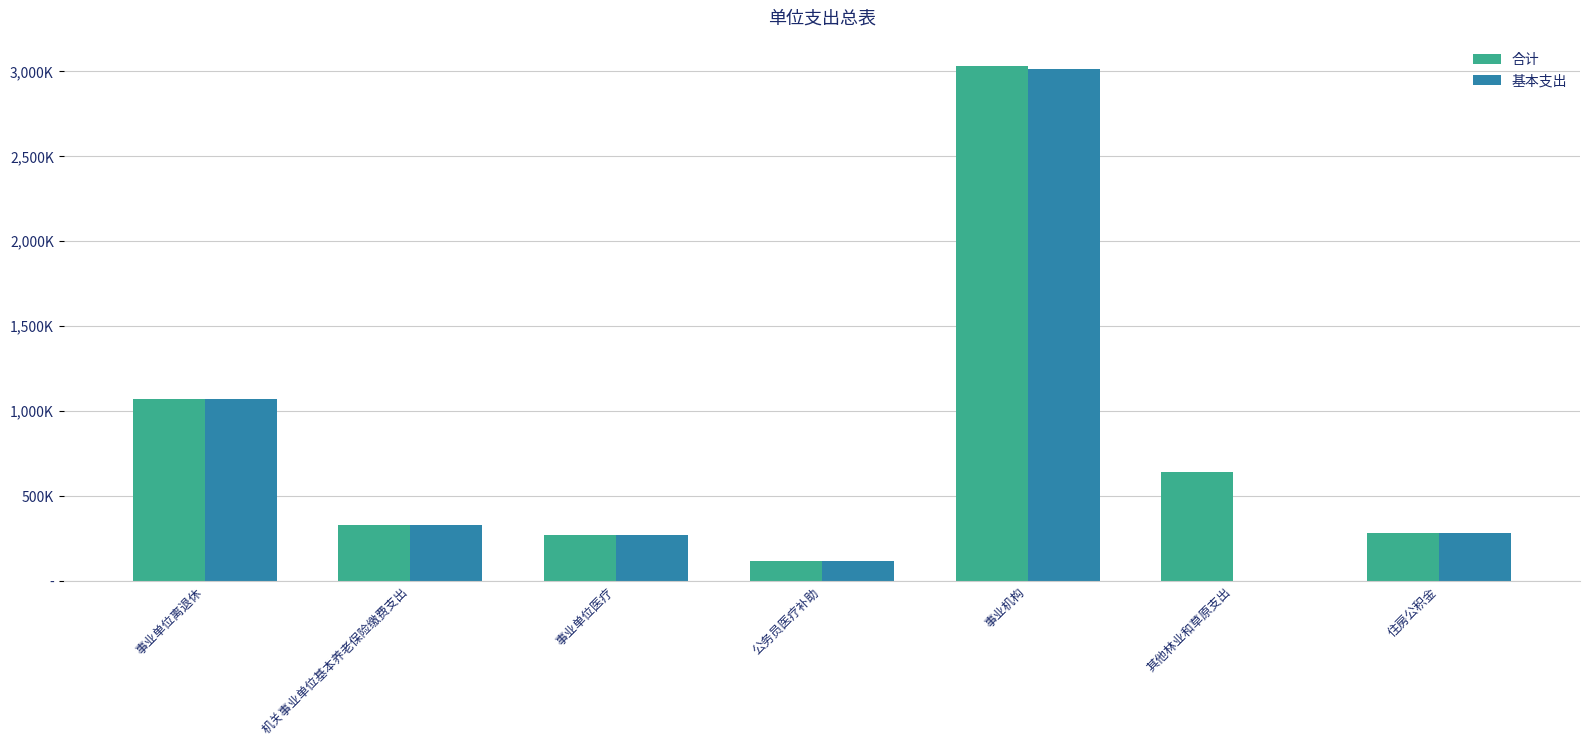

What are all the series names shown in the legend?

合计, 基本支出